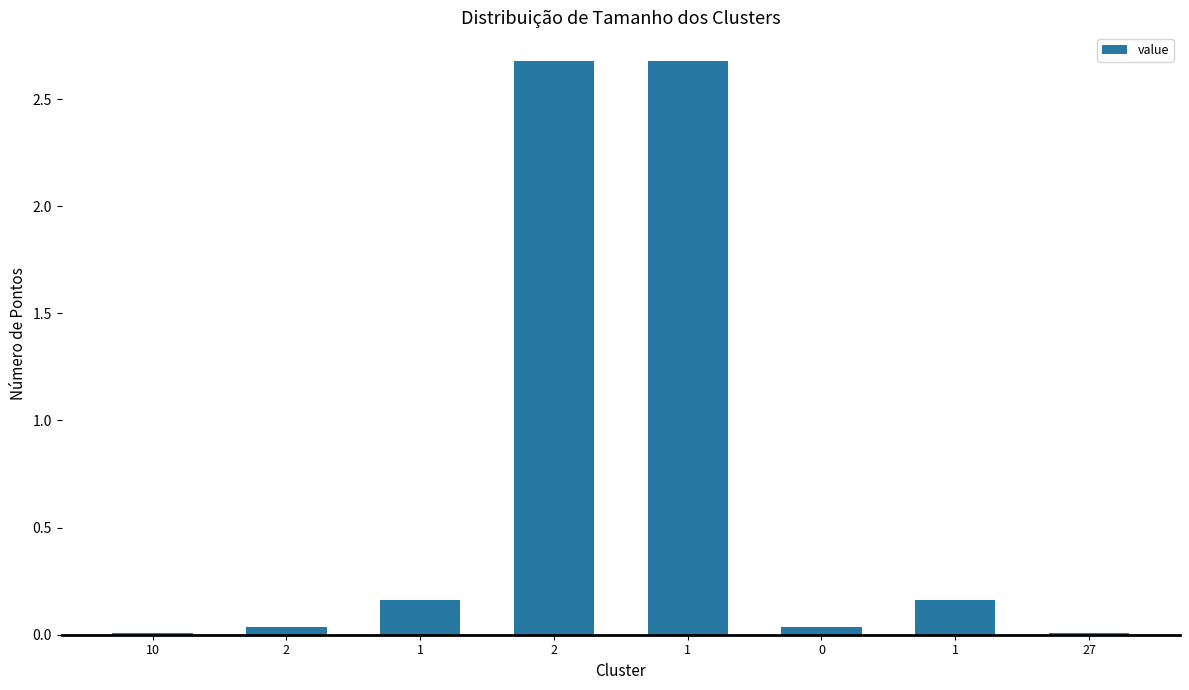

What is the greatest value displayed?

2.7